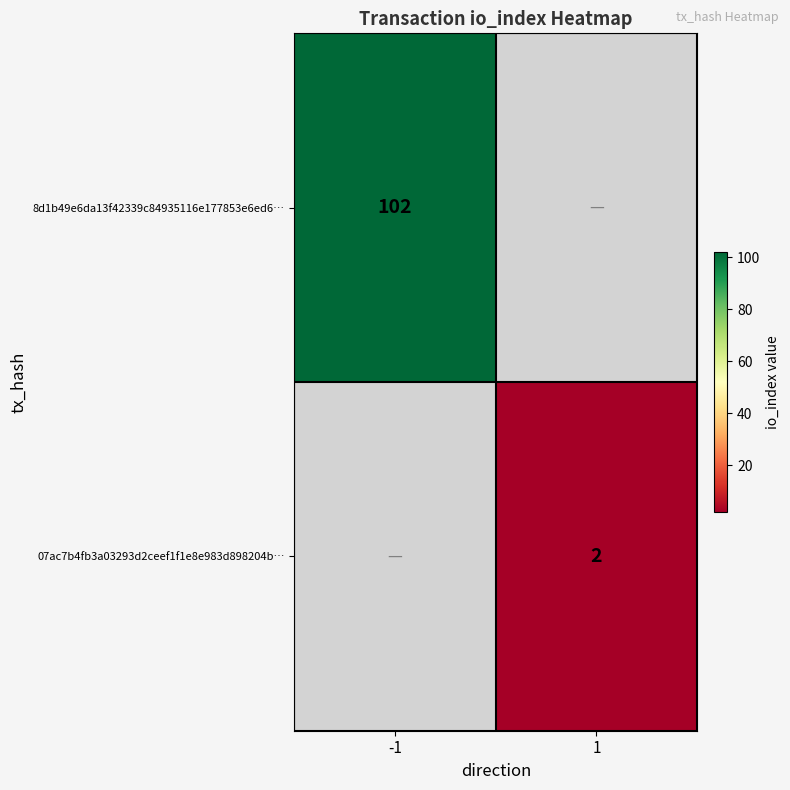

Is it true that 07ac7b4fb3a03293d2ceef1f1e8e983d898204b… equals 1 at 1?

False